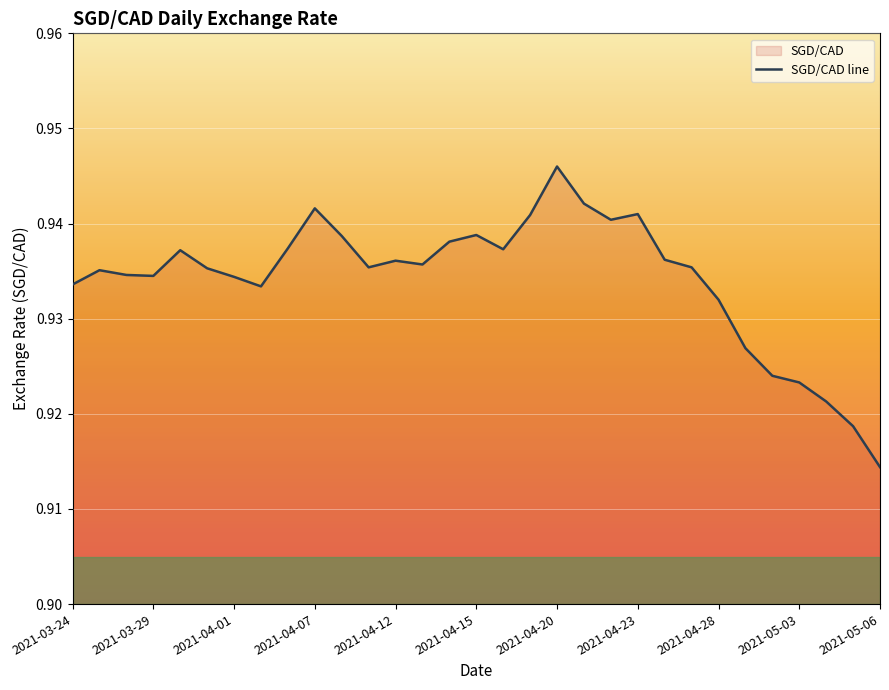

True or false: the data shows 0.4 at 2021-05-03.

False